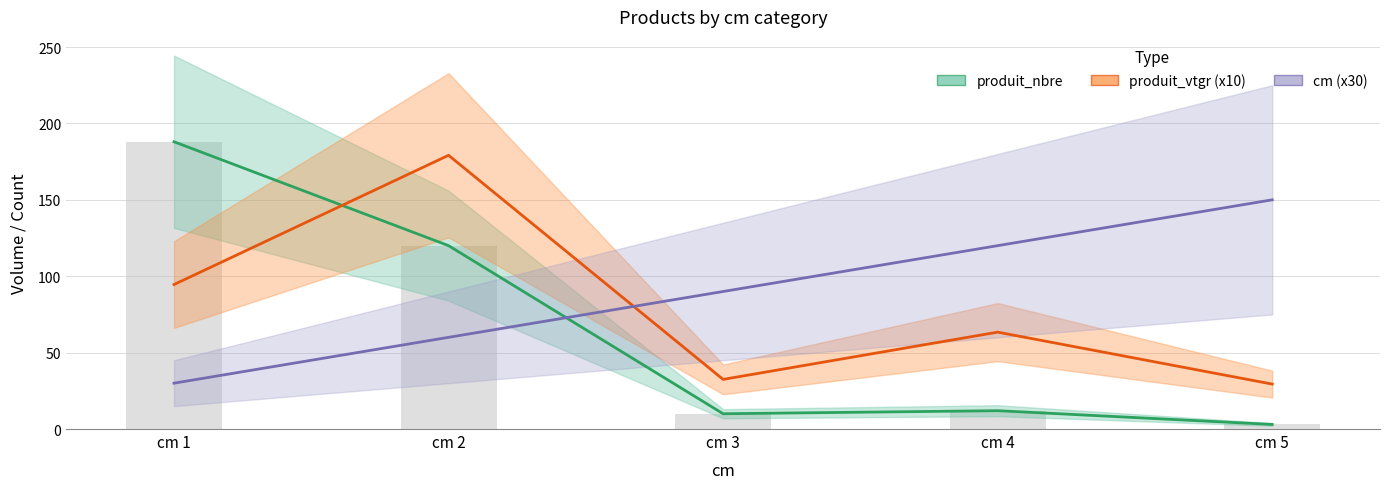

What is the difference between the highest and lowest values at cm 1?

158.0